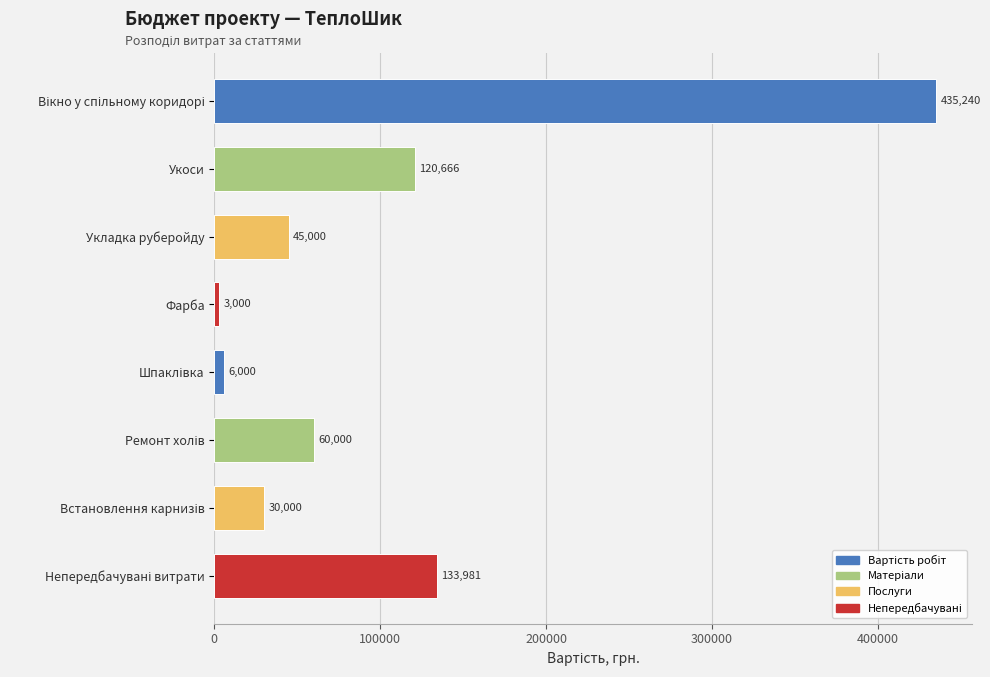

At which category does the chart reach its minimum across all series?

Фарба